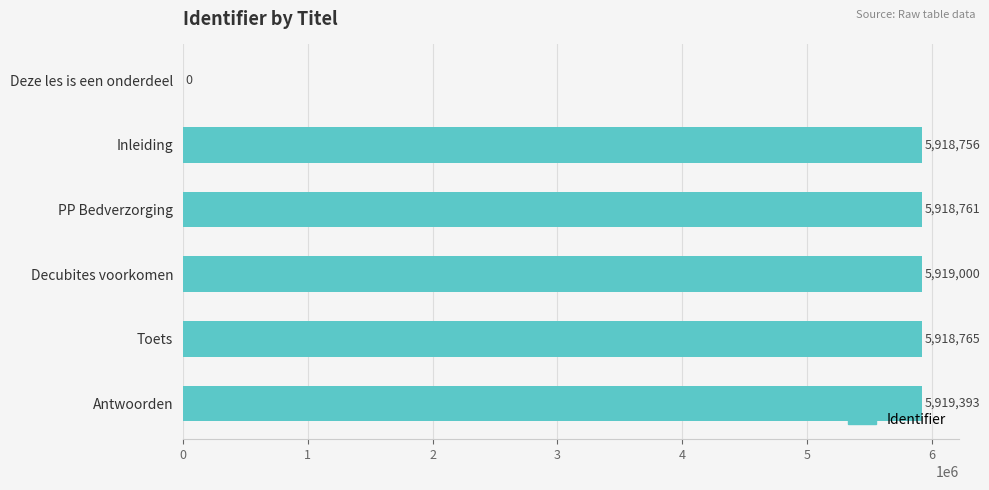

Which has a higher value, Inleiding or Toets?

Toets